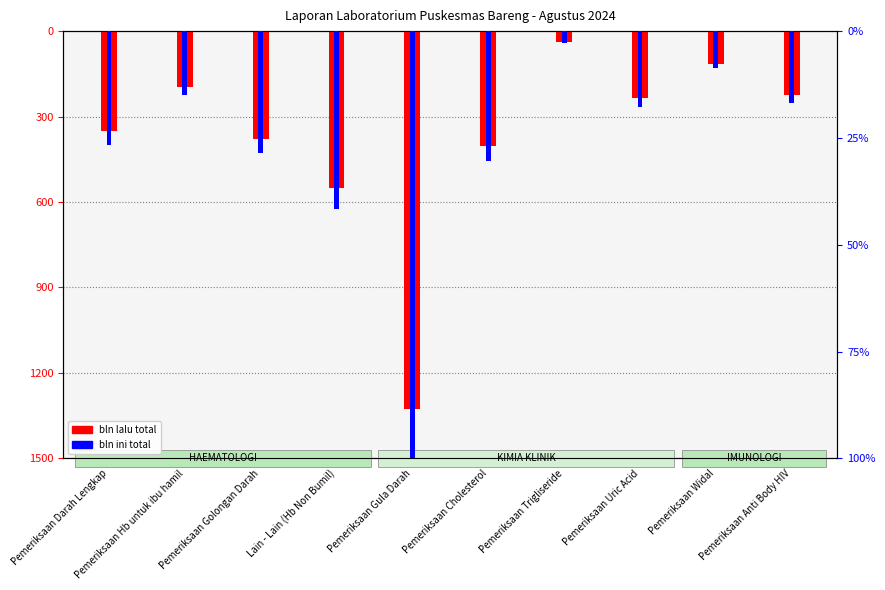

Which has a higher value, Pemeriksaan Anti Body HIV or Lain - Lain (Hb Non Bumil)?

Pemeriksaan Anti Body HIV